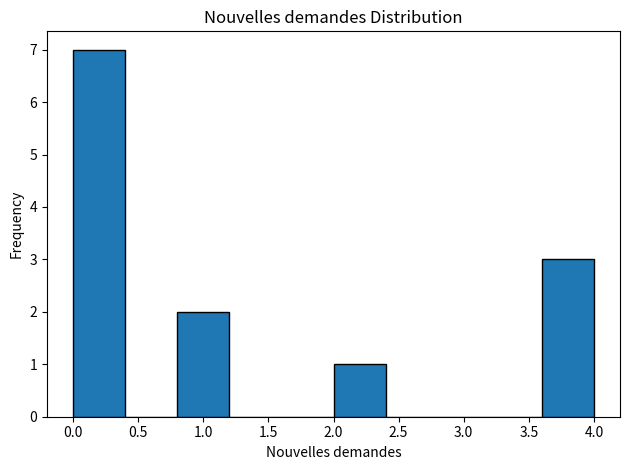

Reading left to right, list every bar in this chart as the range it spans on the x-axis followed by its height. The values are not printed on the chart, so give them approximately, as read against the axis.

0.0 to 0.4: 7
0.4 to 0.8: 0
0.8 to 1.2: 2
1.2 to 1.6: 0
1.6 to 2.0: 0
2.0 to 2.4: 1
2.4 to 2.8: 0
2.8 to 3.2: 0
3.2 to 3.6: 0
3.6 to 4.0: 3